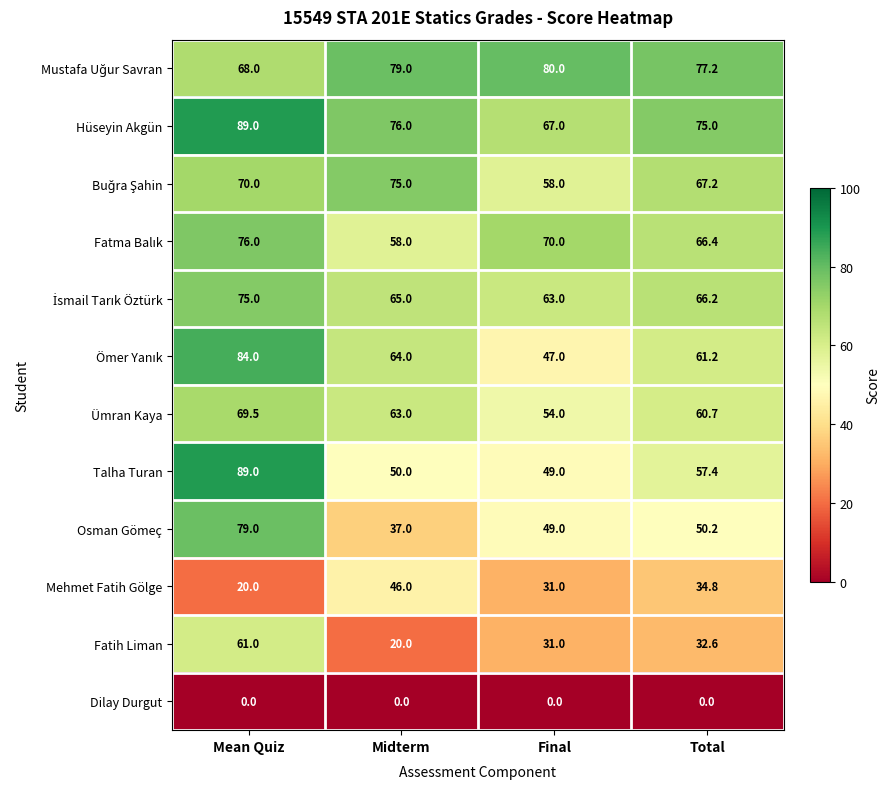

At which category is the sum across all series the highest?

Mean Quiz